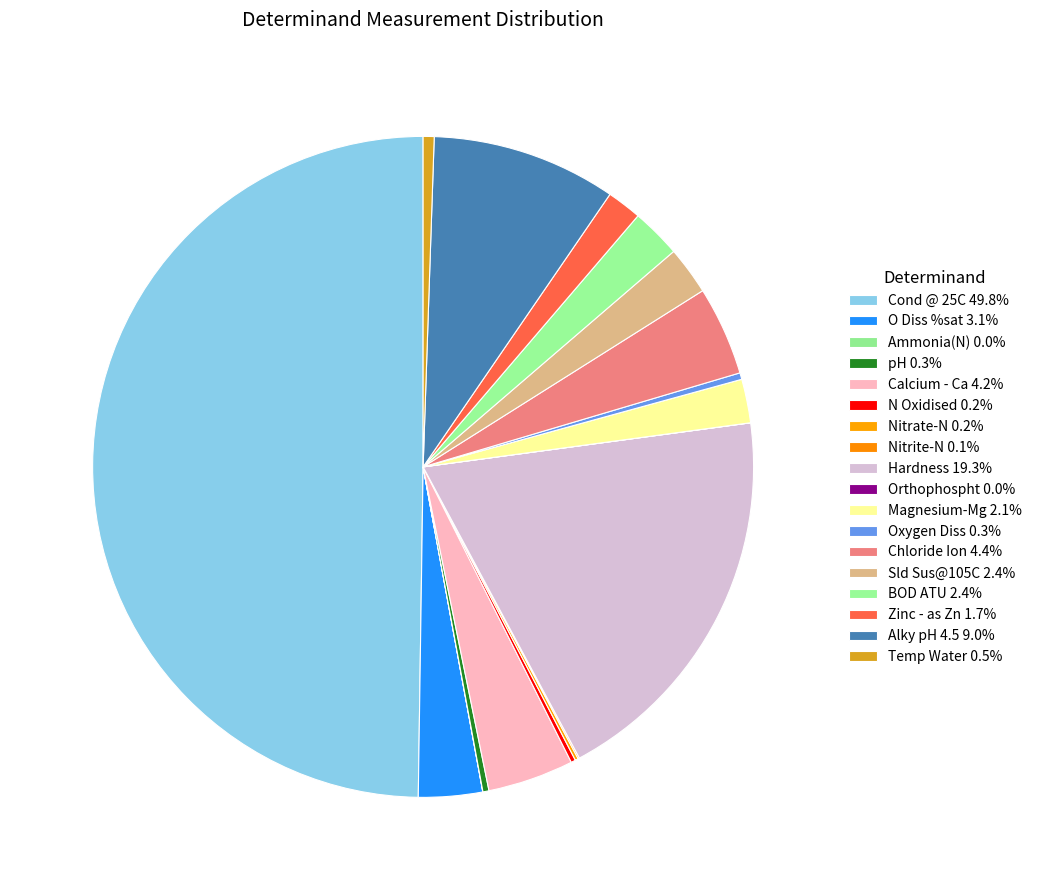

What is the total percentage of Alky pH 4.5 and Ammonia(N)?

9.0%